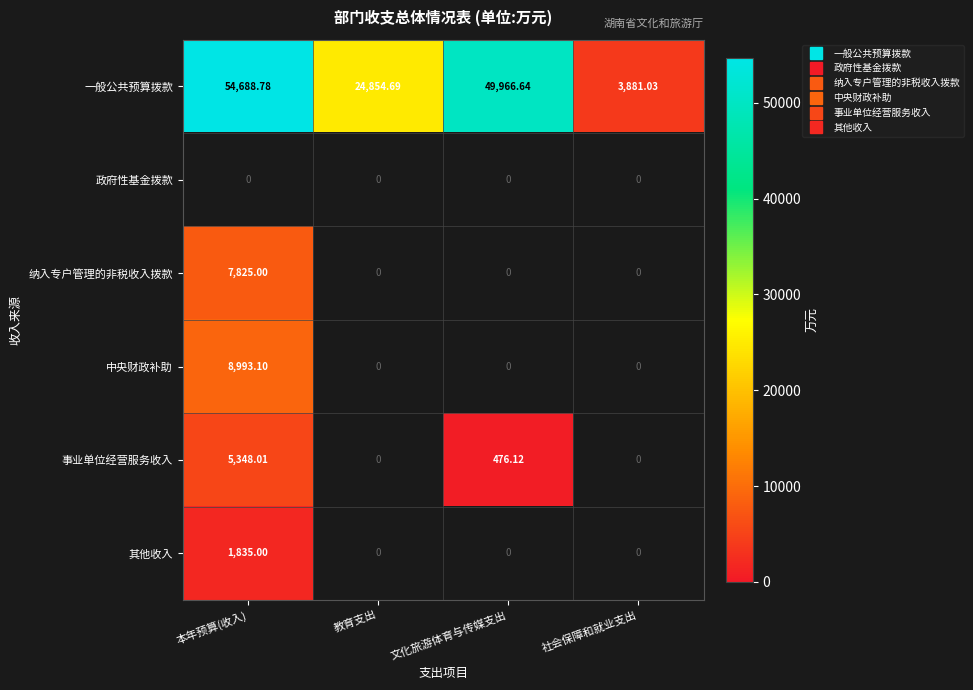

At 本年预算(收入), list the series in order from largest to smallest.

一般公共预算拨款, 中央财政补助, 纳入专户管理的非税收入拨款, 事业单位经营服务收入, 其他收入, 政府性基金拨款